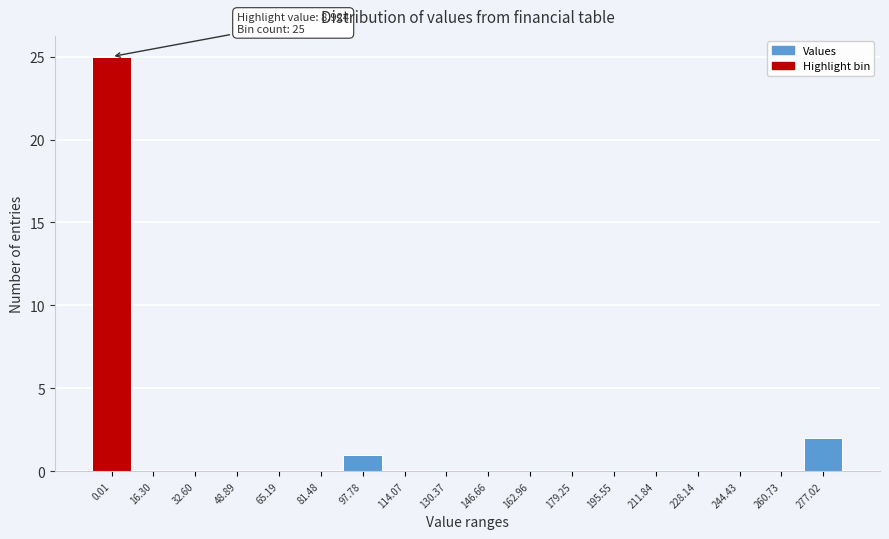

Reading left to right, what are all the values shown in this chart?

0.01=25	16.30=0	32.60=0	48.89=0	65.19=0	81.48=0	97.78=1	114.07=0	130.37=0	146.66=0	162.96=0	179.25=0	195.55=0	211.84=0	228.14=0	244.43=0	260.73=0	277.02=2